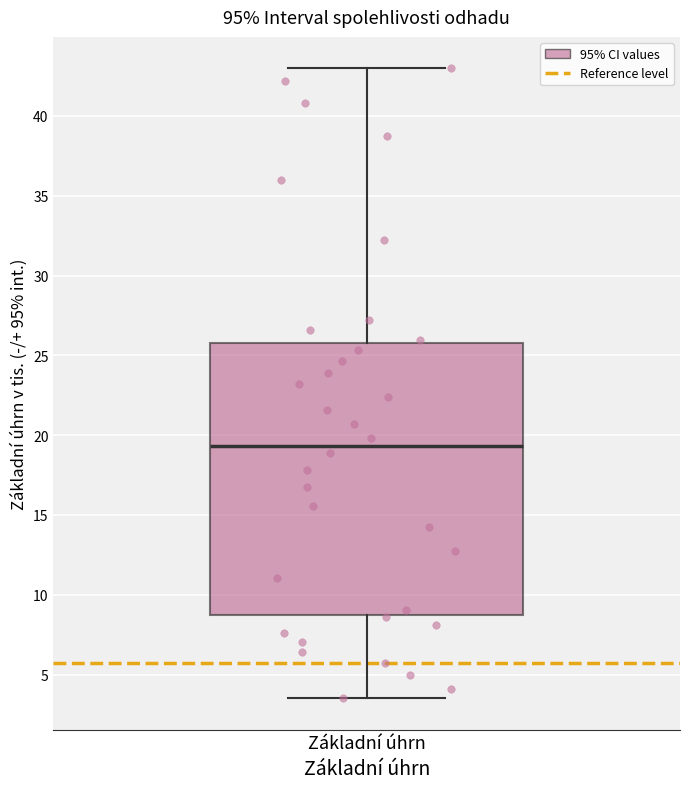

Read this box plot against the y-axis: the position of the median line, the range covered by the box, and the ends of both whiskers. The values are not printed on the chart, so give them approximately, as read against the axis.

median 19.5, box 8.5 to 26.0, whiskers 3.5 to 43.0